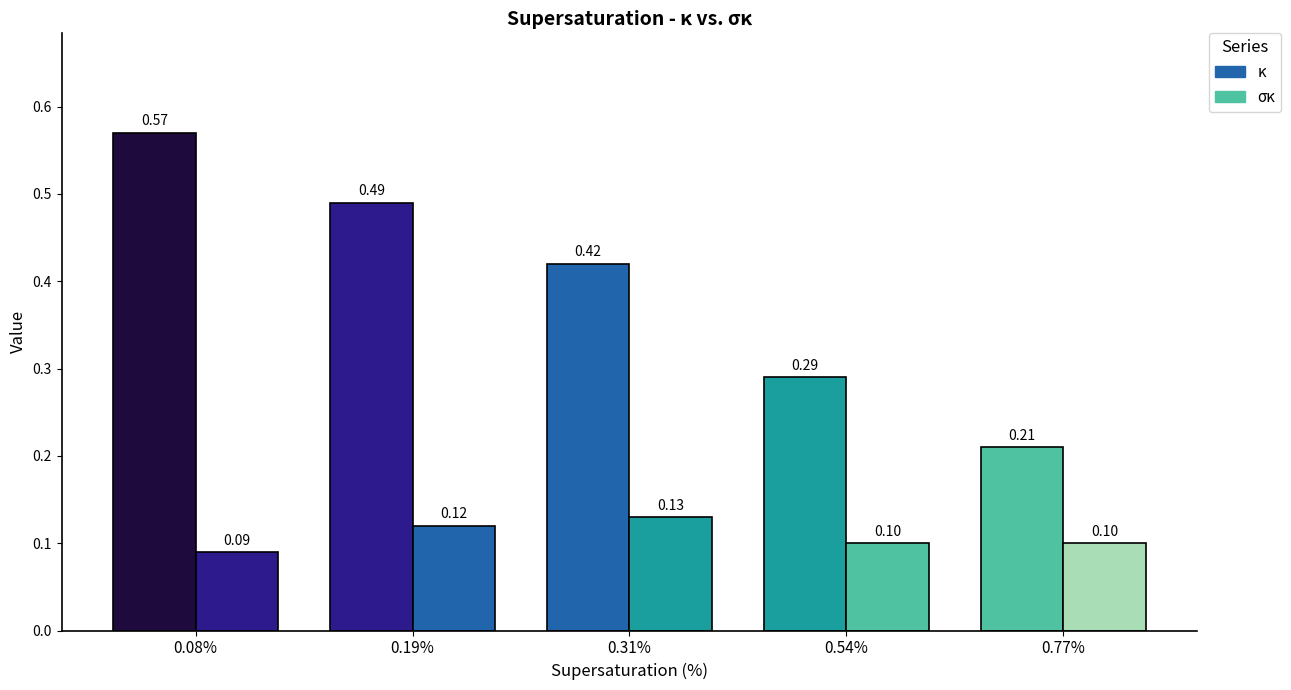

List the series in order of their overall mean, highest first.

κ, σκ